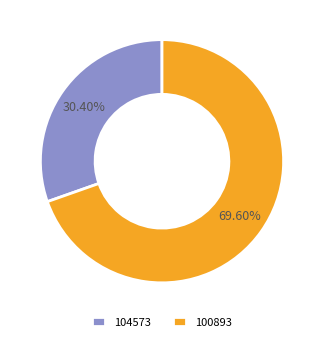

Which slice is the largest?

100893